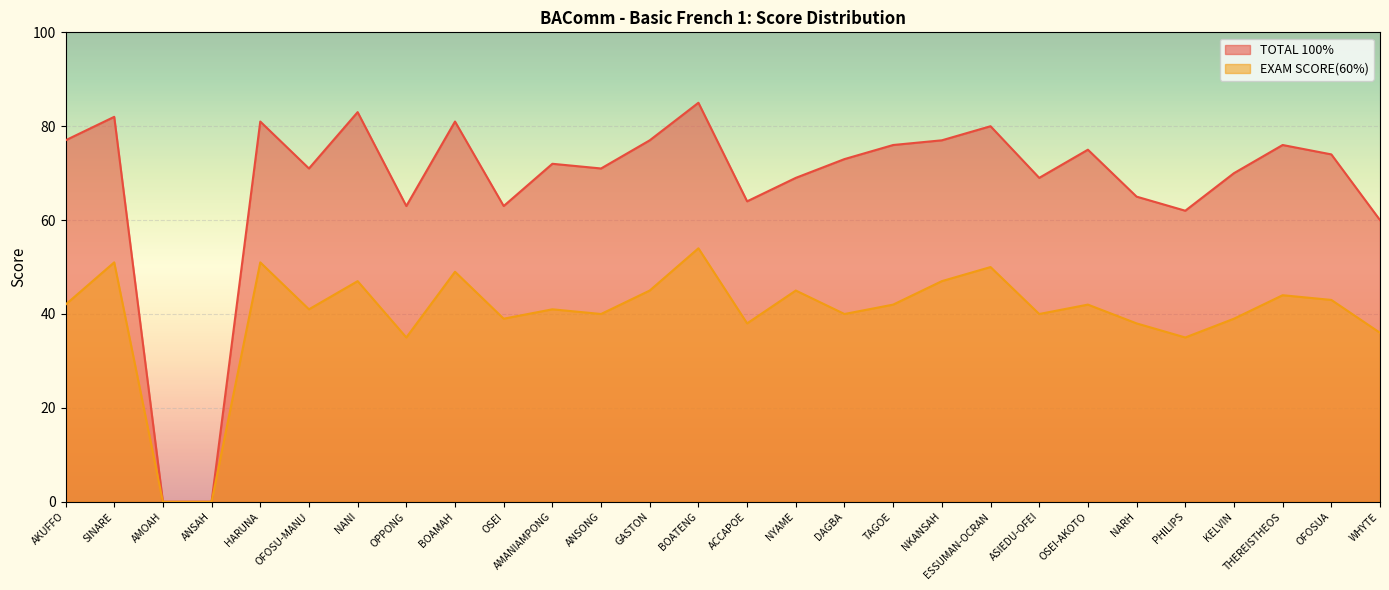

Between AKUFFO and HARUNA, which series saw the biggest shift?

EXAM SCORE(60%)